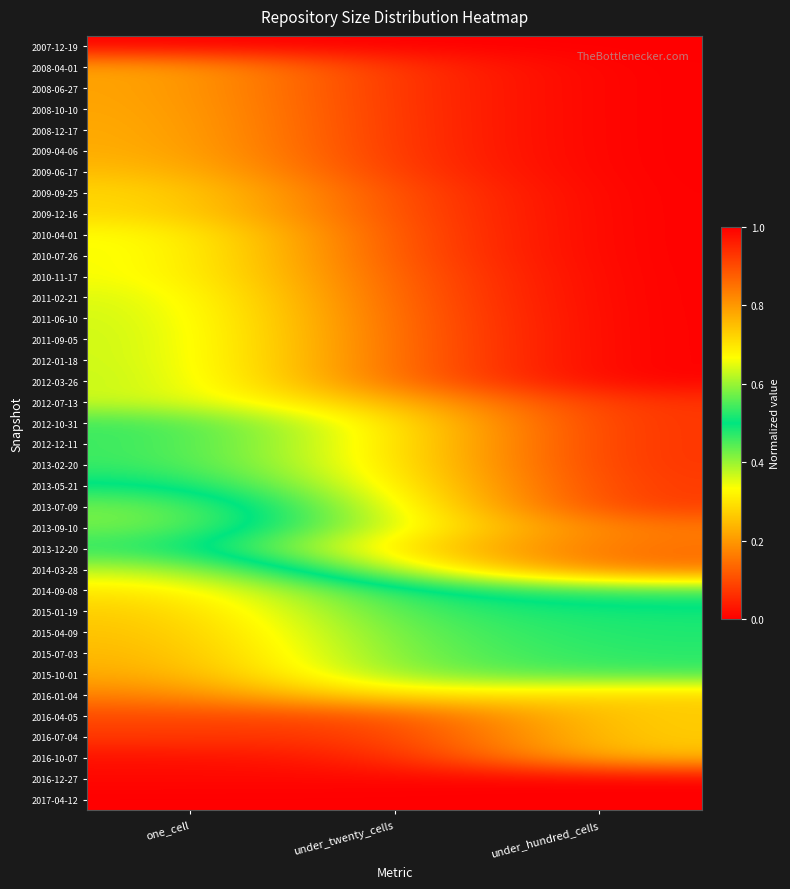

Reading left to right, transcribe all the data shown in this chart.

2007-12-19: one_cell=0.0	under_twenty_cells=0.0	under_hundred_cells=0.0
2008-04-01: one_cell=0.2	under_twenty_cells=0.1	under_hundred_cells=0.0
2008-06-27: one_cell=0.2	under_twenty_cells=0.1	under_hundred_cells=0.0
2008-10-10: one_cell=0.2	under_twenty_cells=0.1	under_hundred_cells=0.0
2008-12-17: one_cell=0.2	under_twenty_cells=0.1	under_hundred_cells=0.0
2009-04-06: one_cell=0.2	under_twenty_cells=0.1	under_hundred_cells=0.0
2009-06-17: one_cell=0.3	under_twenty_cells=0.1	under_hundred_cells=0.0
2009-09-25: one_cell=0.3	under_twenty_cells=0.1	under_hundred_cells=0.0
2009-12-16: one_cell=0.3	under_twenty_cells=0.1	under_hundred_cells=0.0
2010-04-01: one_cell=0.3	under_twenty_cells=0.1	under_hundred_cells=0.0
2010-07-26: one_cell=0.3	under_twenty_cells=0.1	under_hundred_cells=0.0
2010-11-17: one_cell=0.3	under_twenty_cells=0.1	under_hundred_cells=0.0
2011-02-21: one_cell=0.4	under_twenty_cells=0.1	under_hundred_cells=0.0
2011-06-10: one_cell=0.4	under_twenty_cells=0.1	under_hundred_cells=0.0
2011-09-05: one_cell=0.4	under_twenty_cells=0.1	under_hundred_cells=0.0
2012-01-18: one_cell=0.4	under_twenty_cells=0.1	under_hundred_cells=0.0
2012-03-26: one_cell=0.4	under_twenty_cells=0.1	under_hundred_cells=0.0
2012-07-13: one_cell=0.4	under_twenty_cells=0.2	under_hundred_cells=0.1
2012-10-31: one_cell=0.5	under_twenty_cells=0.3	under_hundred_cells=0.1
2012-12-11: one_cell=0.5	under_twenty_cells=0.3	under_hundred_cells=0.1
2013-02-20: one_cell=0.5	under_twenty_cells=0.3	under_hundred_cells=0.1
2013-05-21: one_cell=0.5	under_twenty_cells=0.3	under_hundred_cells=0.1
2013-07-09: one_cell=0.6	under_twenty_cells=0.4	under_hundred_cells=0.1
2013-09-10: one_cell=0.6	under_twenty_cells=0.4	under_hundred_cells=0.2
2013-12-20: one_cell=0.5	under_twenty_cells=0.3	under_hundred_cells=0.1
2014-03-28: one_cell=0.6	under_twenty_cells=0.4	under_hundred_cells=0.1
2014-09-08: one_cell=0.7	under_twenty_cells=0.5	under_hundred_cells=0.5
2015-01-19: one_cell=0.7	under_twenty_cells=0.5	under_hundred_cells=0.5
2015-04-09: one_cell=0.7	under_twenty_cells=0.6	under_hundred_cells=0.5
2015-07-03: one_cell=0.8	under_twenty_cells=0.6	under_hundred_cells=0.5
2015-10-01: one_cell=0.8	under_twenty_cells=0.6	under_hundred_cells=0.5
2016-01-04: one_cell=0.8	under_twenty_cells=0.7	under_hundred_cells=0.7
2016-04-05: one_cell=0.9	under_twenty_cells=0.9	under_hundred_cells=0.7
2016-07-04: one_cell=0.9	under_twenty_cells=0.9	under_hundred_cells=0.7
2016-10-07: one_cell=1.0	under_twenty_cells=1.0	under_hundred_cells=0.7
2016-12-27: one_cell=1.0	under_twenty_cells=1.0	under_hundred_cells=1.0
2017-04-12: one_cell=1.0	under_twenty_cells=1.0	under_hundred_cells=1.0